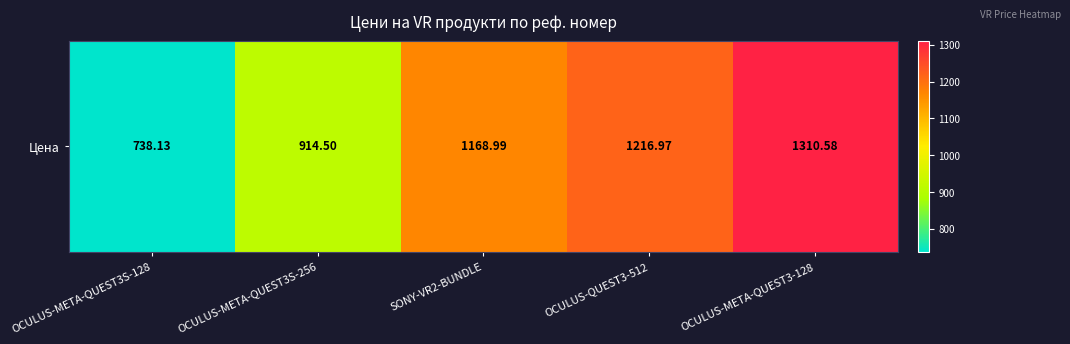

Reading left to right, what are all the values shown in this chart?

OCULUS-META-QUEST3S-128=738.1	OCULUS-META-QUEST3S-256=914.5	SONY-VR2-BUNDLE=1169.0	OCULUS-QUEST3-512=1217.0	OCULUS-META-QUEST3-128=1310.6